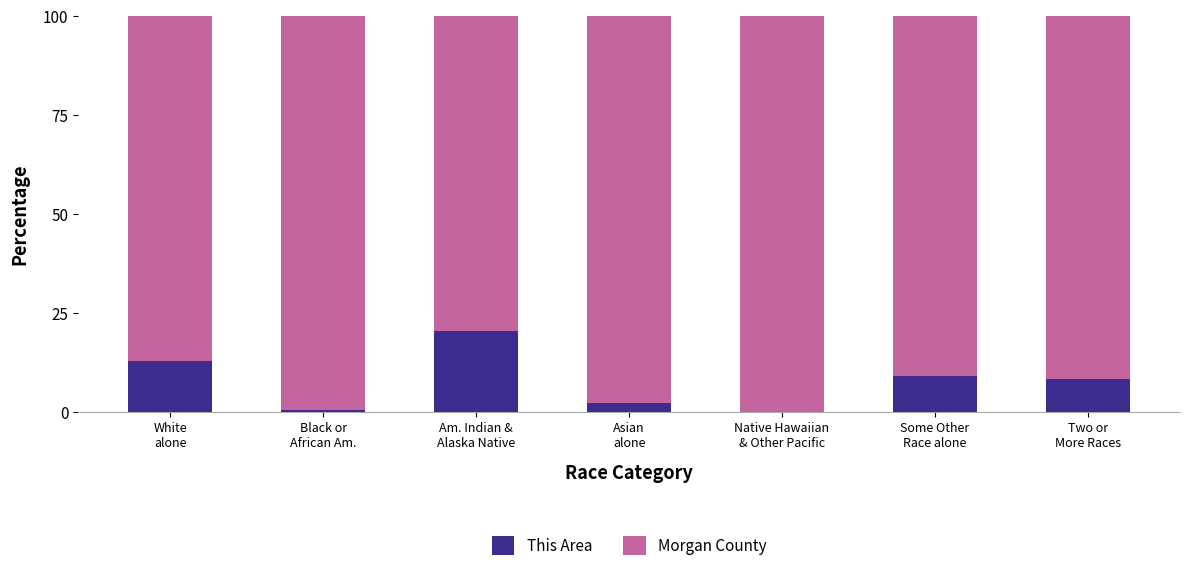

At which label does This Area first exceed 8?

White
alone